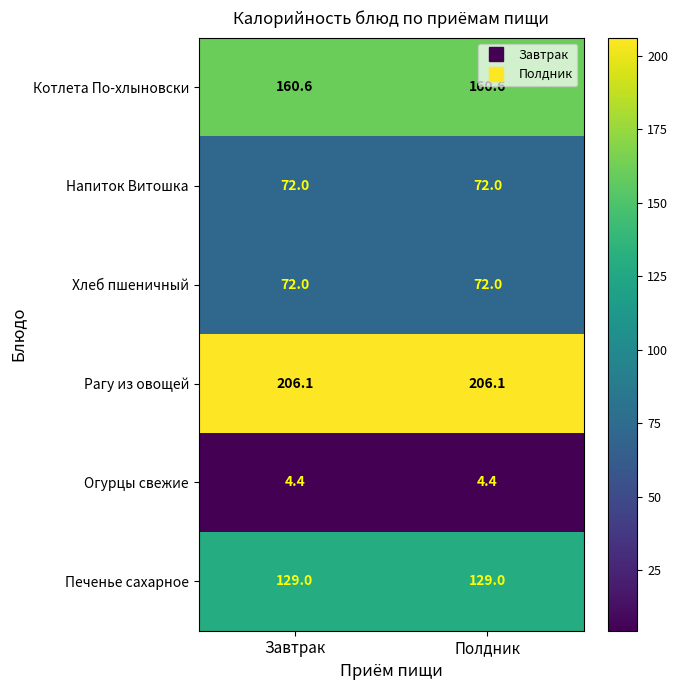

Which series has the largest total across all categories?

Рагу из овощей